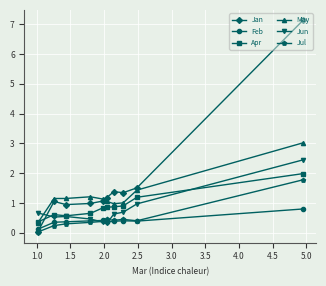

Which series has the largest range (max minus min)?

Jan